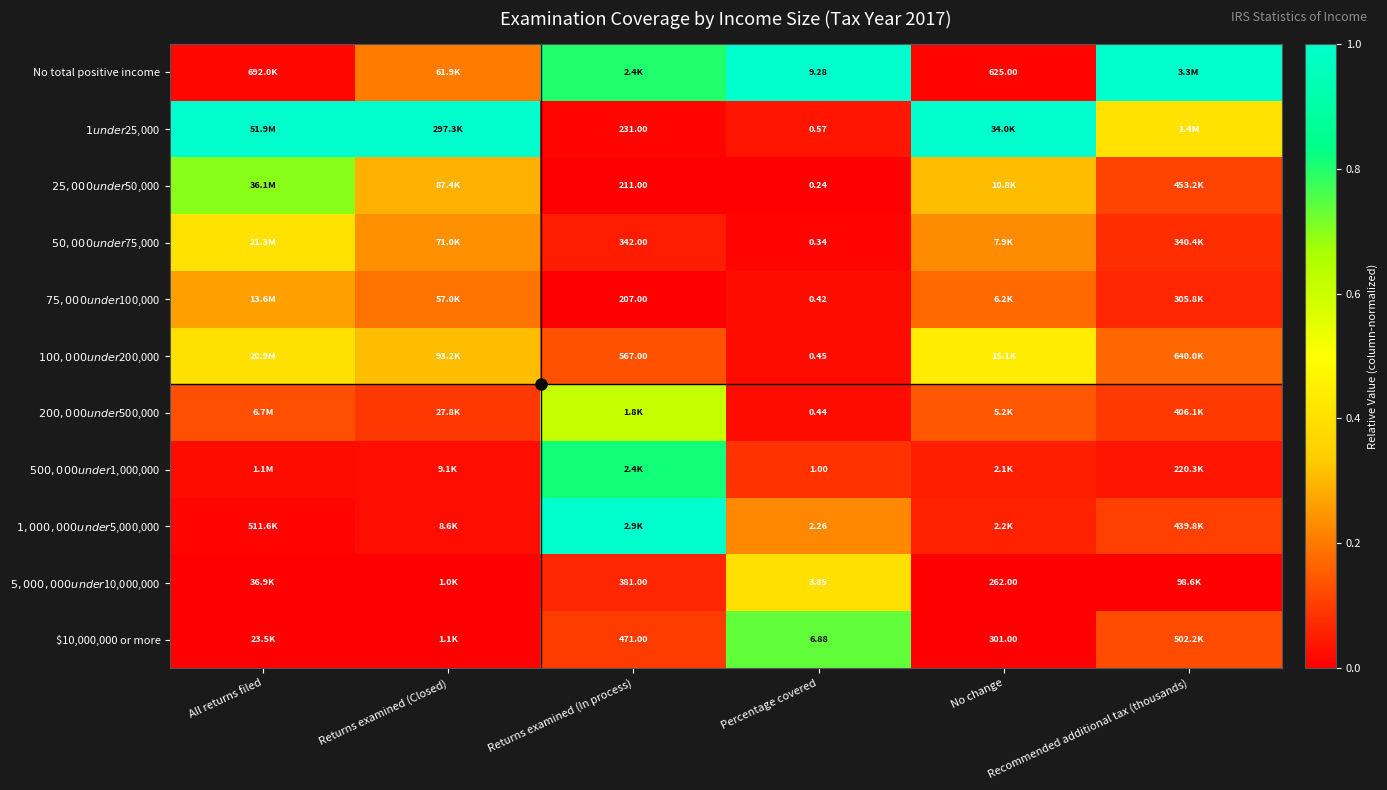

Is the value of $5,000,000 under $10,000,000 at No change greater than the value of $200,000 under $500,000 at No change?

No